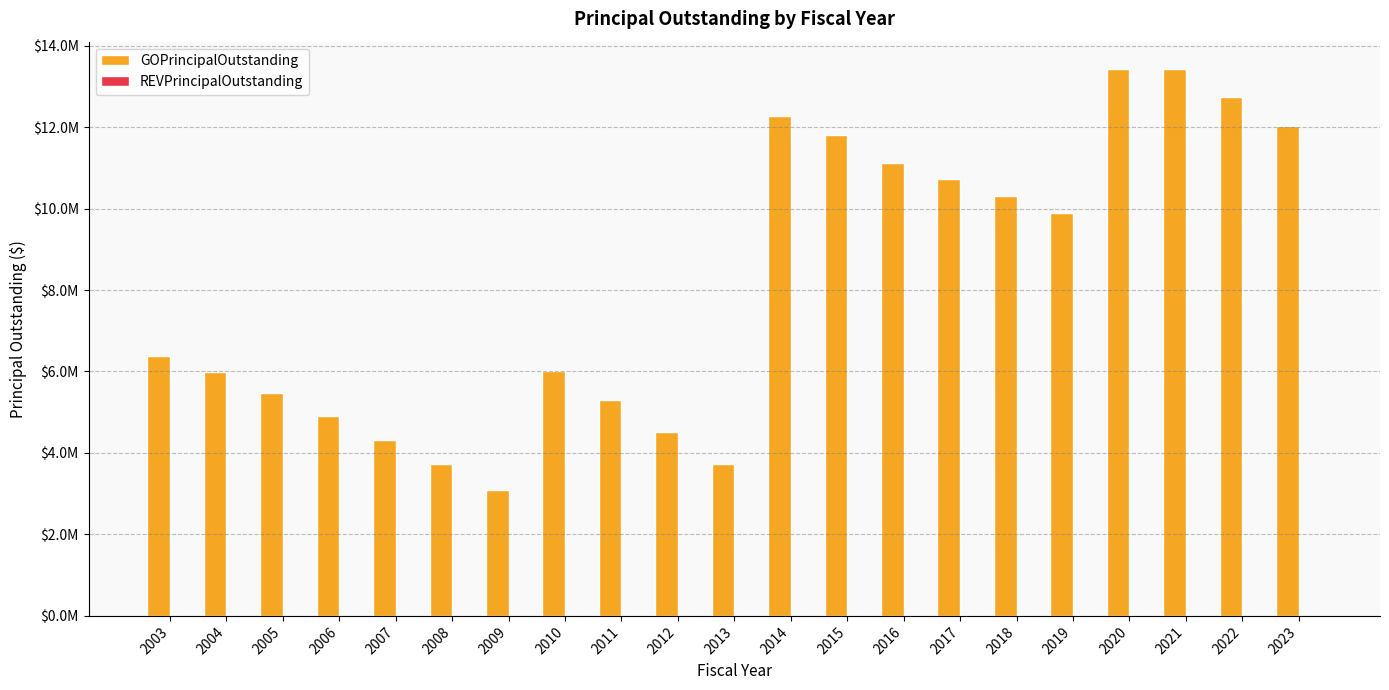

Does the chart contain any negative values?

No